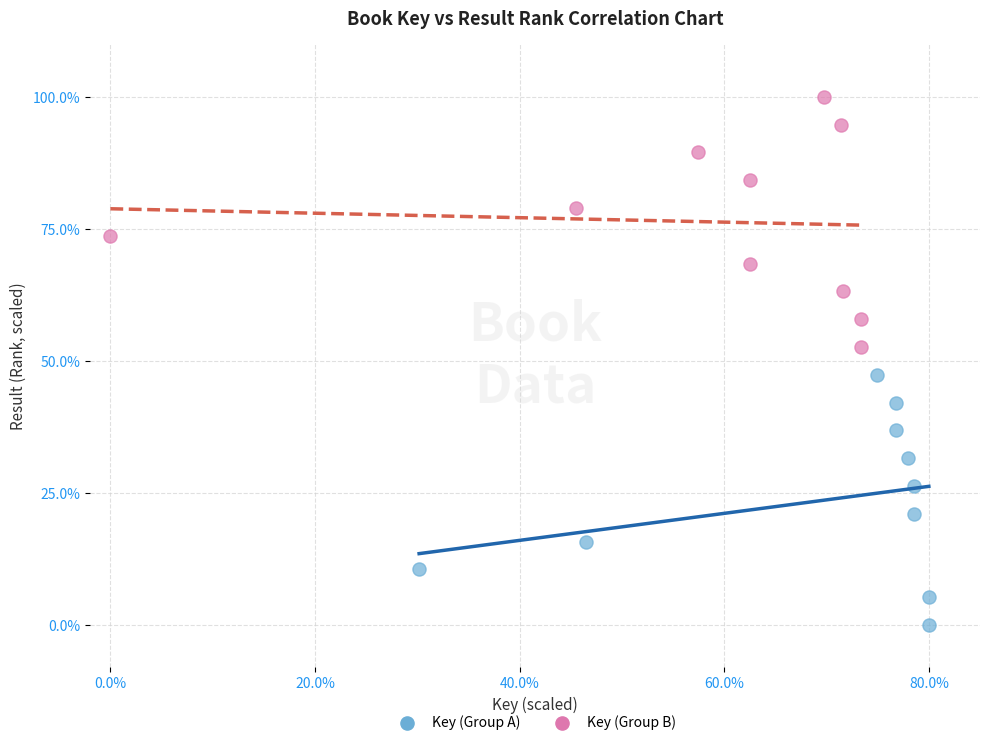

Which series reaches the maximum Y coordinate?

Key (Group B)